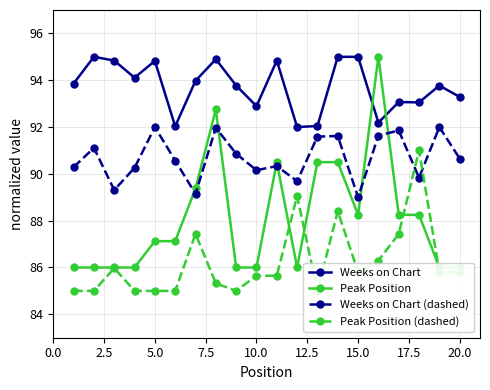

Reading left to right, extract all data points from this chart.

Weeks on Chart: 93.9	95.0	94.8	94.1	94.8	92.0	94.0	94.9	93.8	92.9	94.8	92.0	92.0	95.0	95.0	92.2	93.1	93.1	93.8	93.3
Peak Position: 86.0	86.0	86.0	86.0	87.1	87.1	89.4	92.8	86.0	86.0	90.5	86.0	90.5	90.5	88.2	95.0	88.2	88.2	86.0	86.0
Weeks on Chart (dashed): 90.3	91.1	89.3	90.3	92.0	90.6	89.1	92.0	90.9	90.2	90.3	89.7	91.6	91.6	89.0	91.6	91.9	89.8	92.0	90.7
Peak Position (dashed): 85.0	85.0	86.0	85.0	85.0	85.0	87.4	85.3	85.0	85.6	85.6	89.1	85.0	88.4	85.8	86.3	87.4	91.0	85.8	85.8